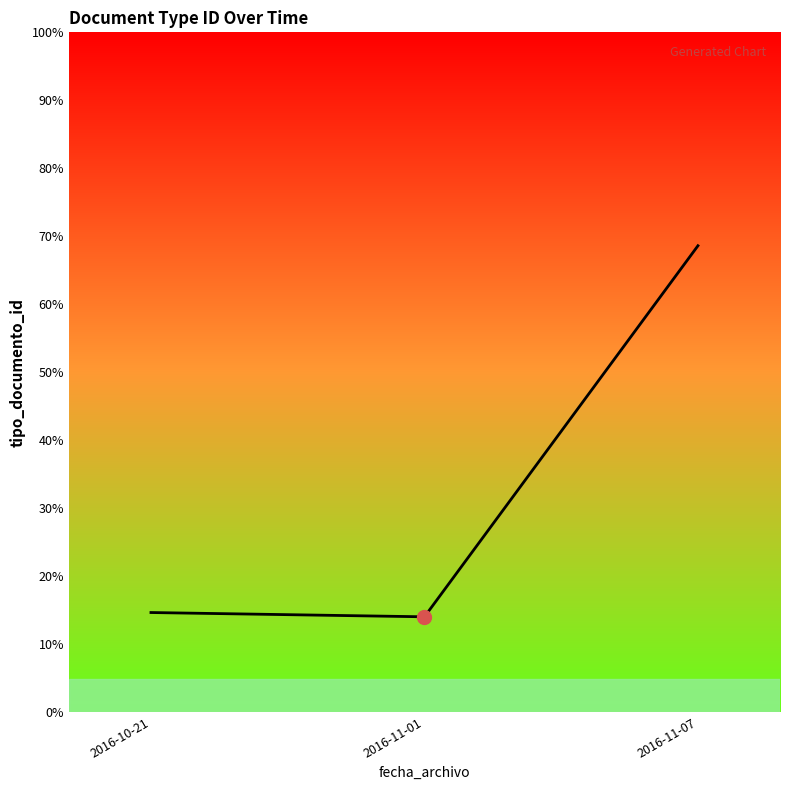

Does the chart have visible grid lines?

No